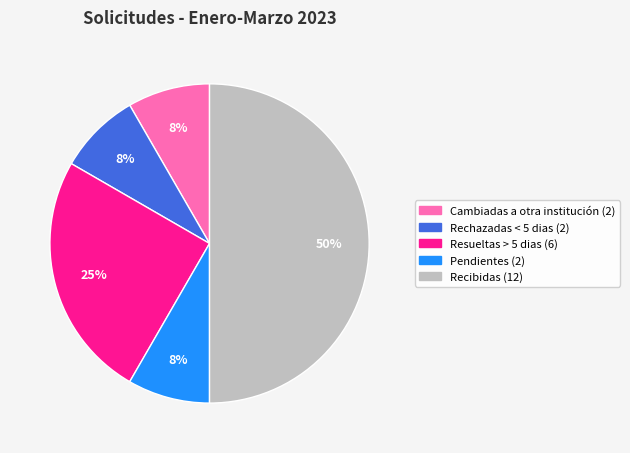

To the nearest percent, what portion does Rechazadas < 5 dias represent?

8%